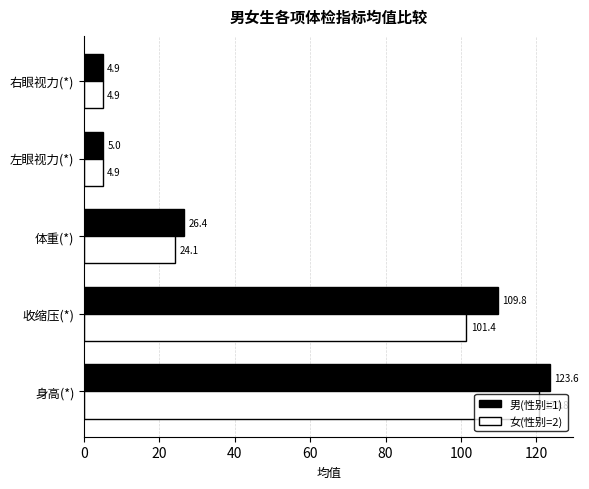

What value does the 女(性别=2) series have at 左眼视力(*)?

4.9